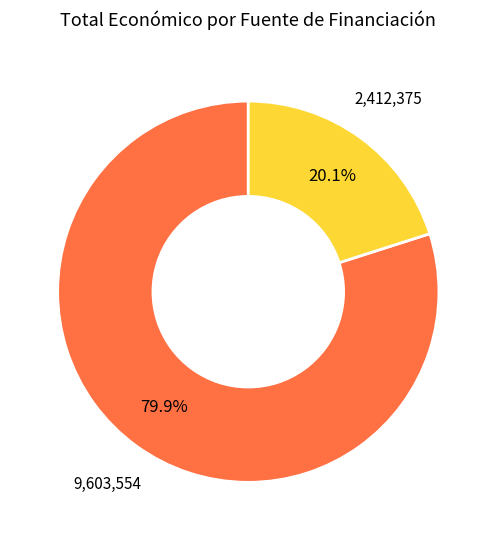

Is there any slice that represents more than half of the pie?

Yes